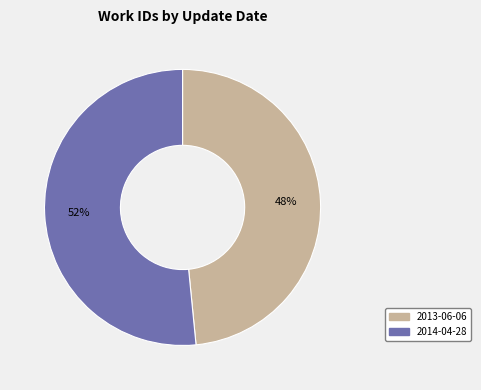

To the nearest percent, what portion does 2014-04-28 represent?

52%